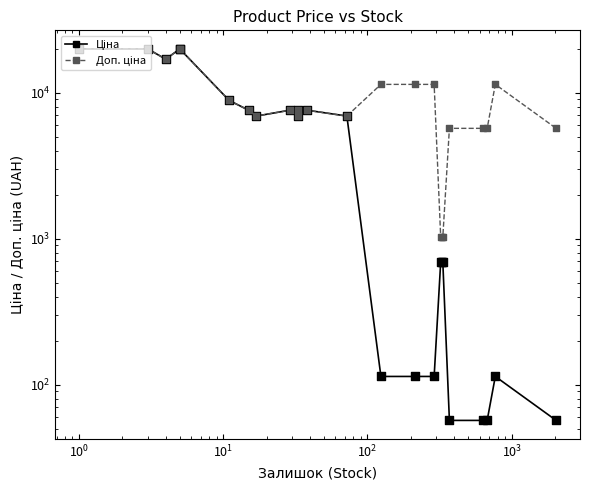

What are all the series names shown in the legend?

Ціна, Доп. ціна